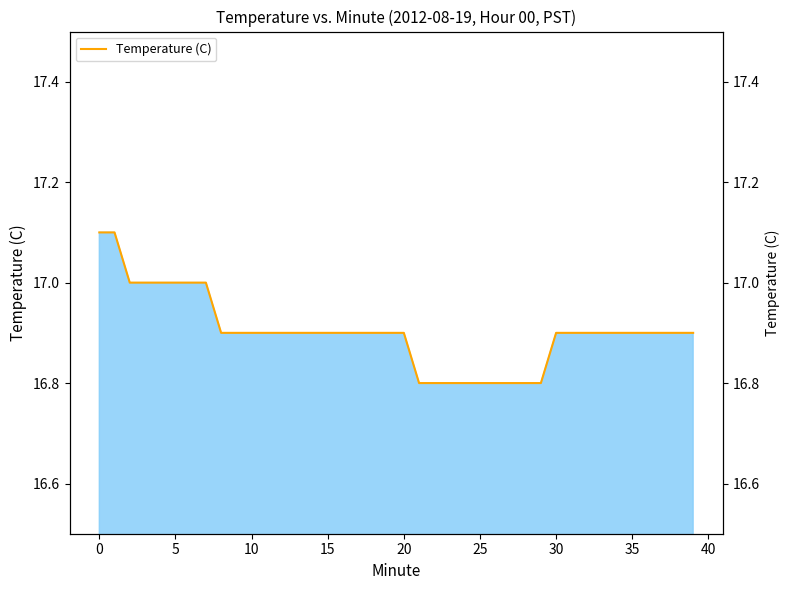

Does the chart display data point markers on the line(s)?

No